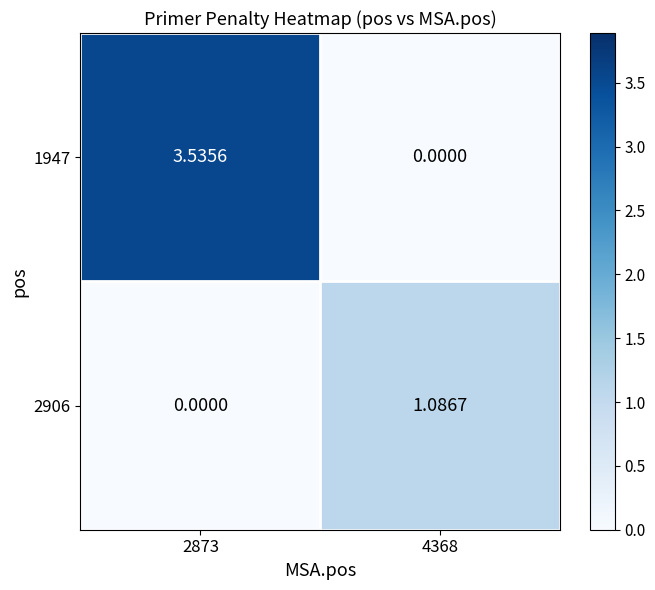

Which has a higher value, 2873 or 4368?

2873